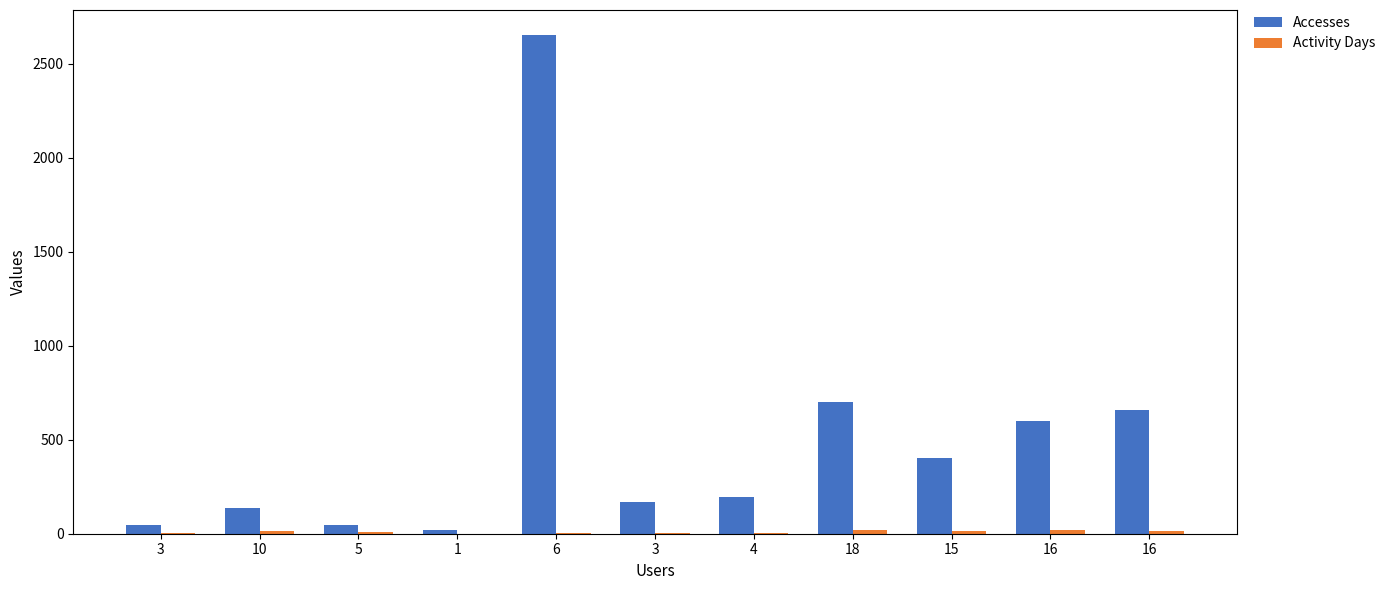

Between 10 and 16, which is larger?

16